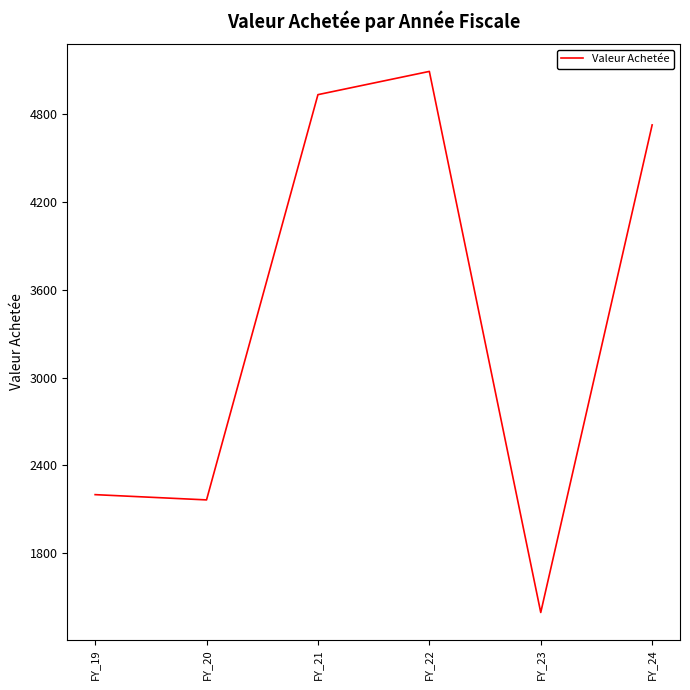

How many values are below 4728?

3